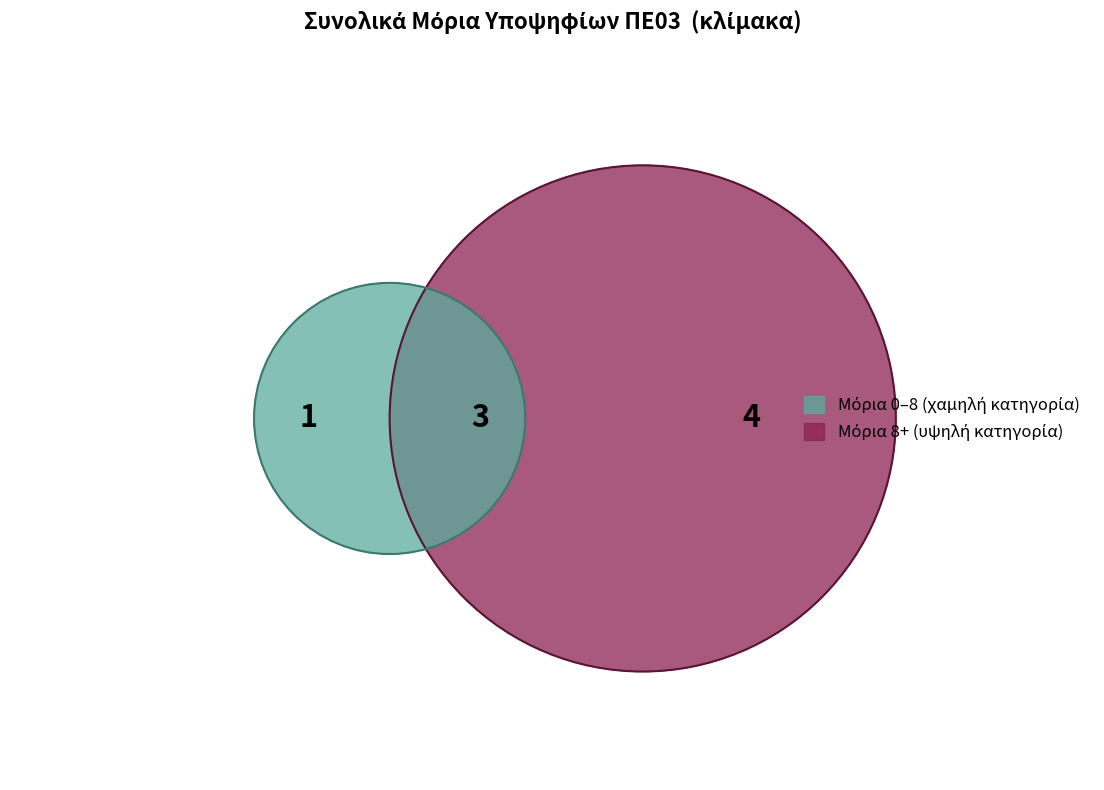

Which category has the smallest portion of the pie?

1